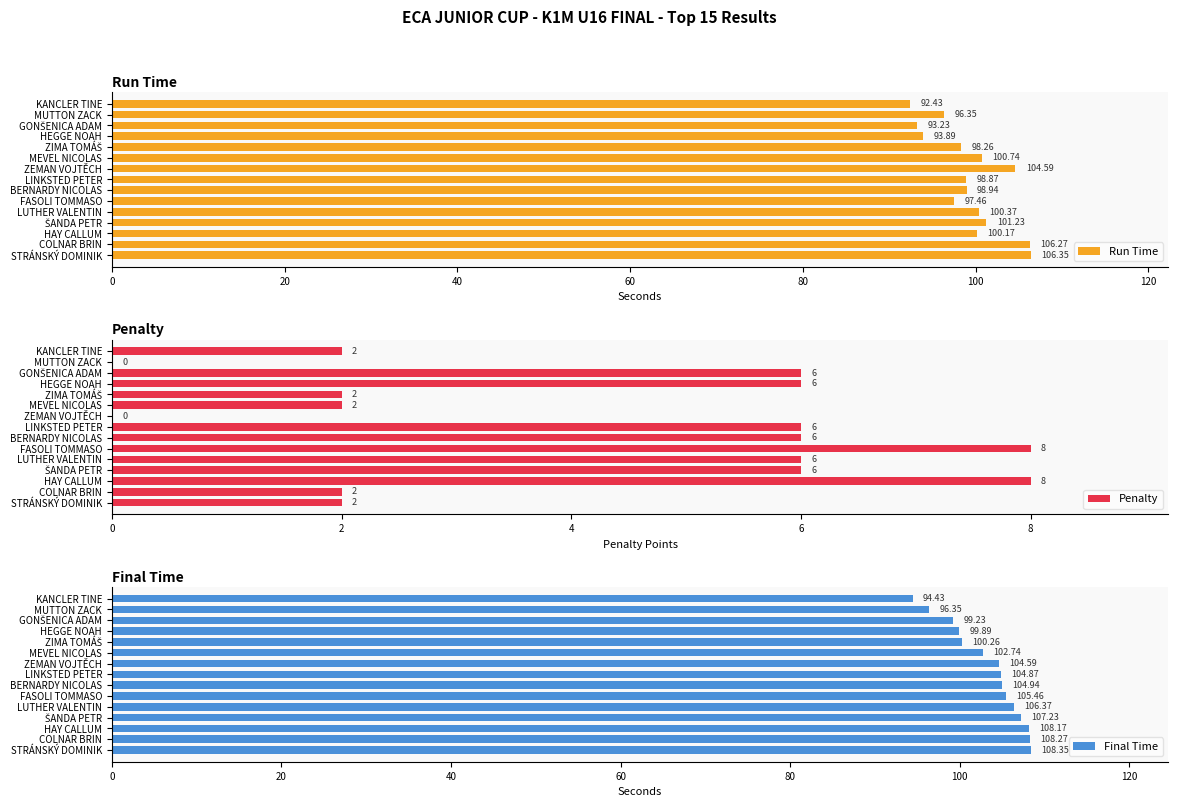

What is the maximum value for Penalty?

8